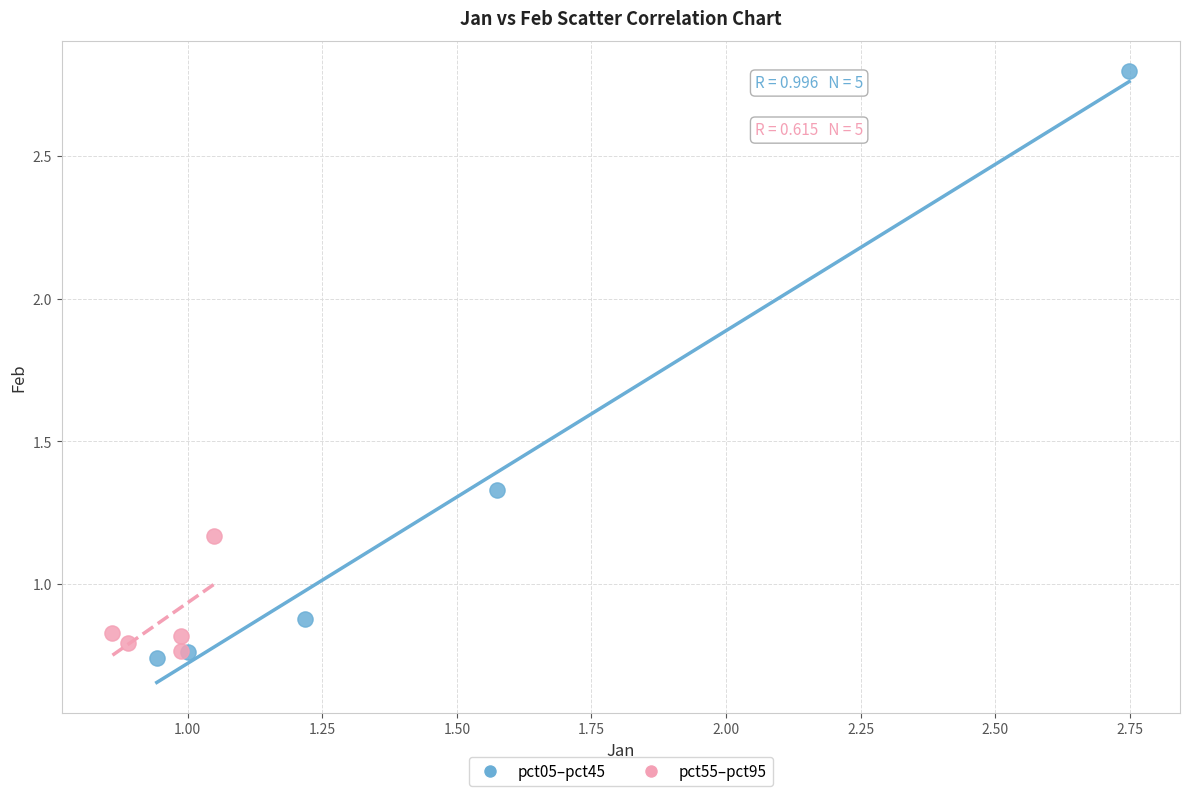

Which series has the largest Y range (max minus min)?

pct05–pct45